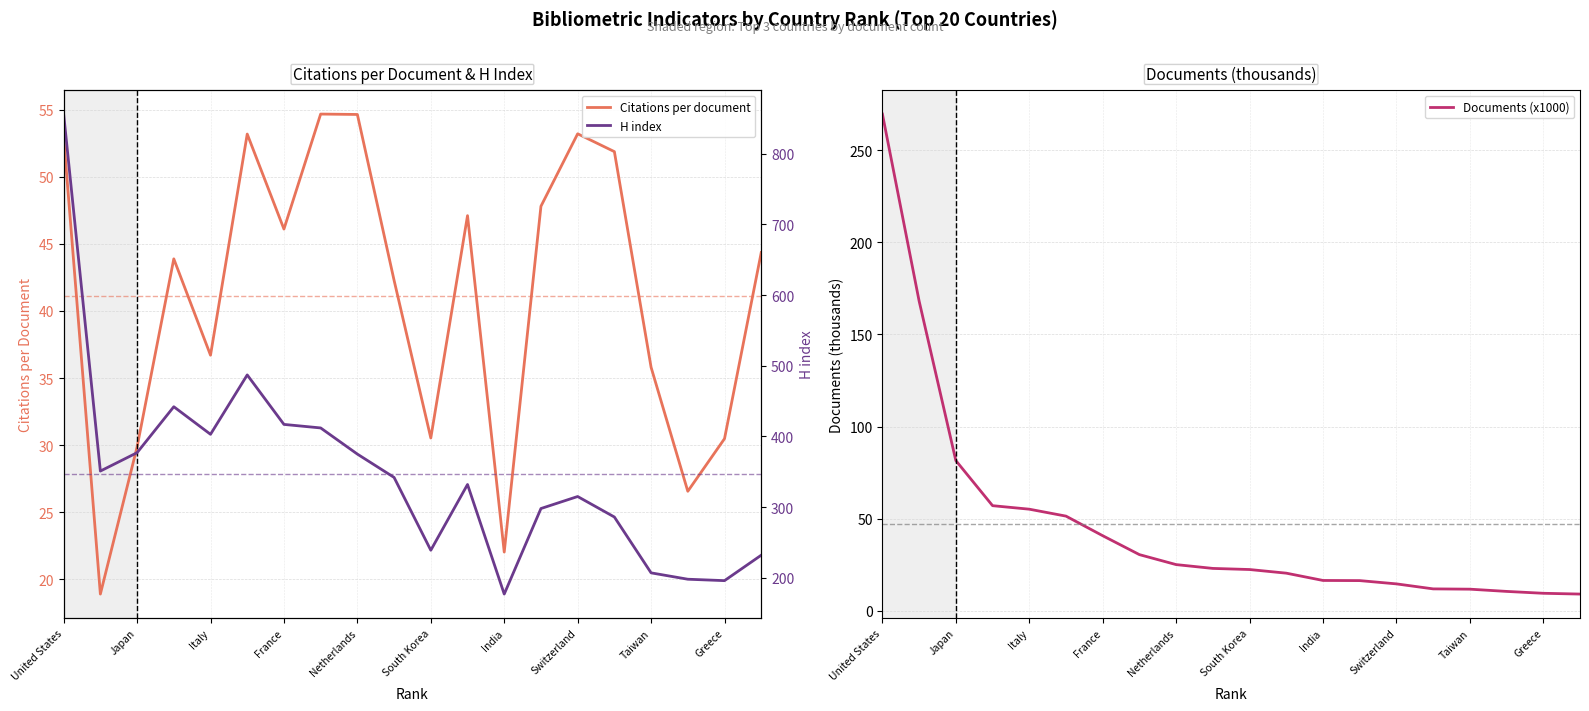

At United States, list the series in order from smallest to largest.

Citations per document, Documents (x1000), H index